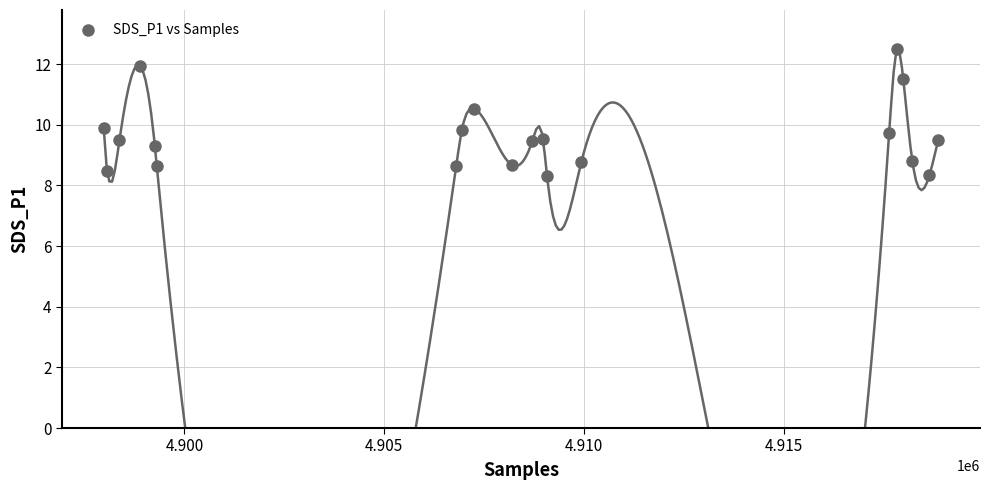

What is the range of X values (max minus min)?

20870.0